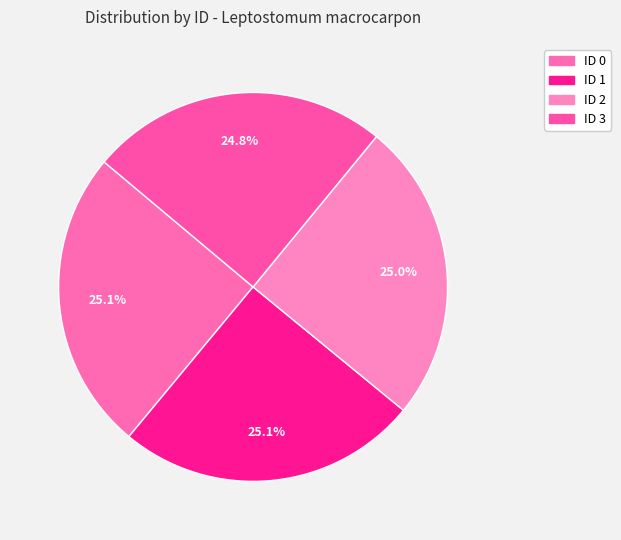

What percentage is NOT represented by ID 0?

74.9%